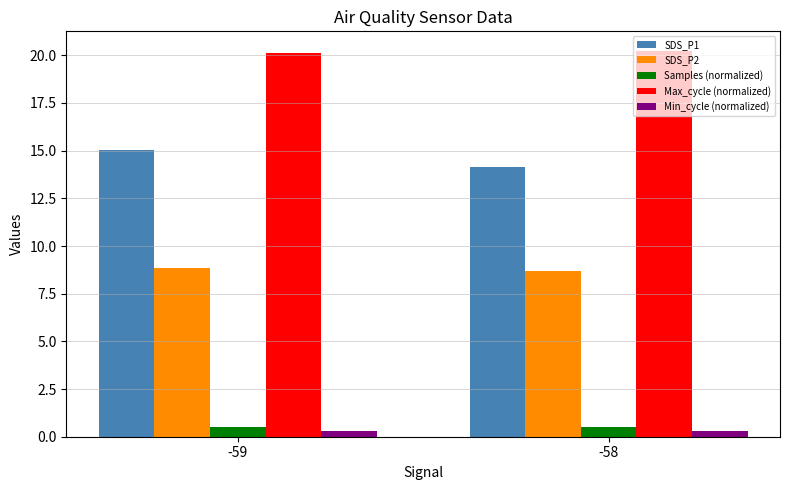

What is the difference between the maximum and minimum values in the SDS_P1 series?

0.9